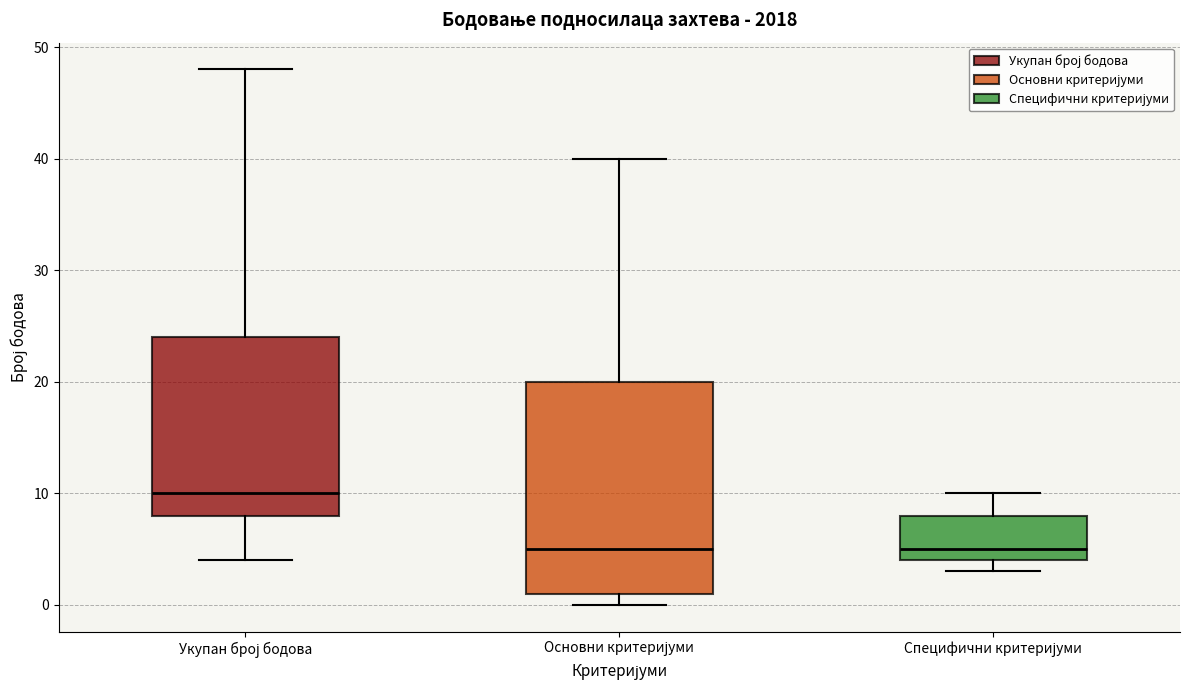

Reading left to right, read every box against the y-axis: the position of its median line, the range the box covers, and the ends of its whiskers. The values are not printed on the chart, so give them approximately, as read against the axis.

Укупан број бодова: median 10, box 8 to 24, whiskers 4 to 48
Основни критеријуми: median 5, box 1 to 20, whiskers 0 to 40
Специфични критеријуми: median 5, box 4 to 8, whiskers 3 to 10